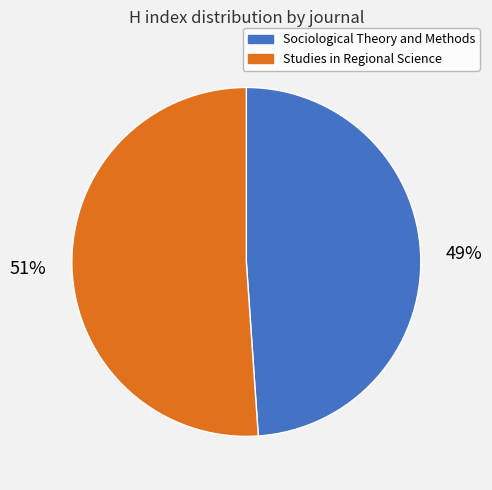

To the nearest percent, what is the average slice percentage?

50%